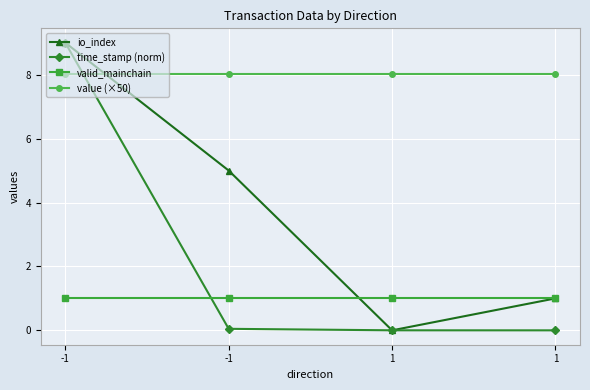

Rank the series at -1 from lowest to highest value.

valid_mainchain, value (×50), io_index, time_stamp (norm)